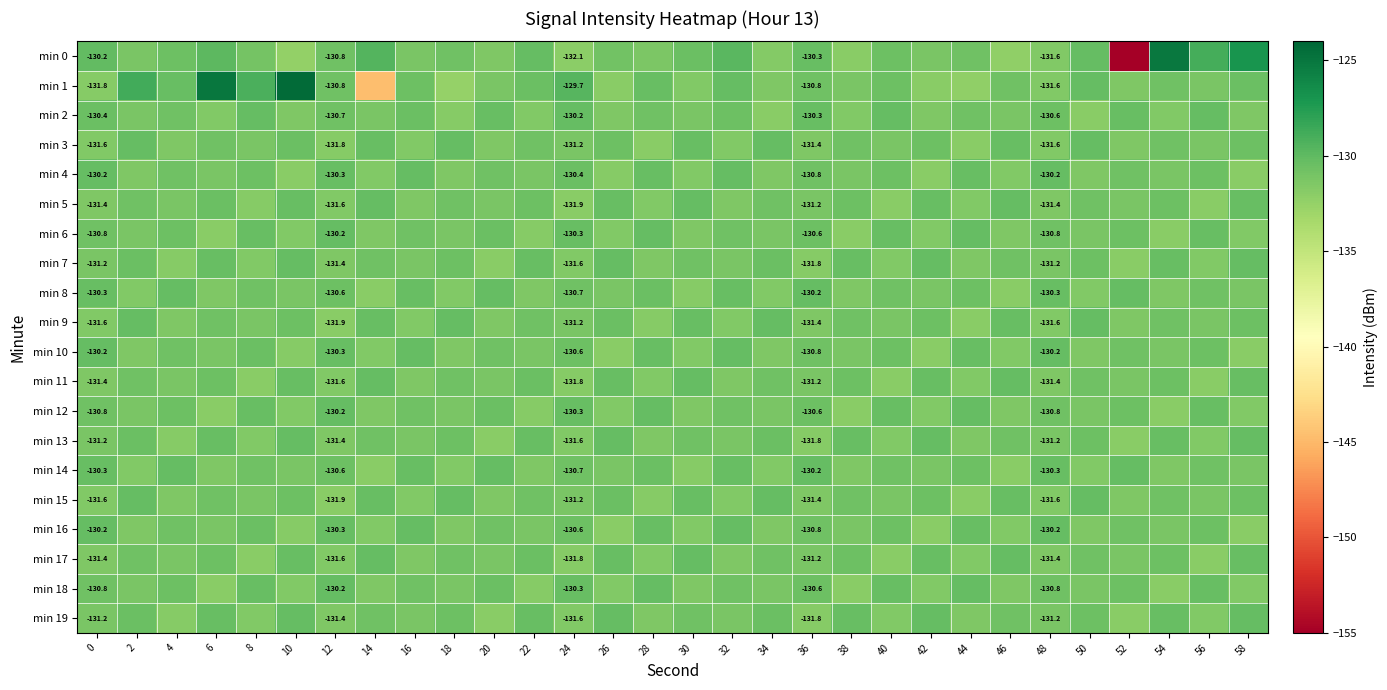

How many data points does each series have?

30